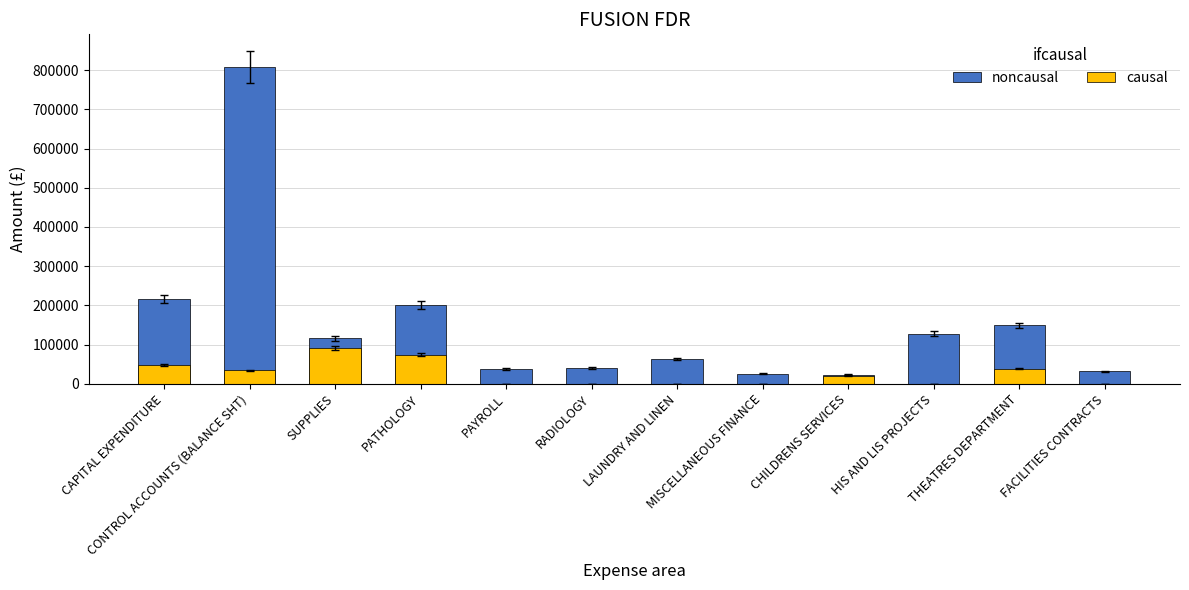

Where does the noncausal series first go above 115966?

CAPITAL EXPENDITURE